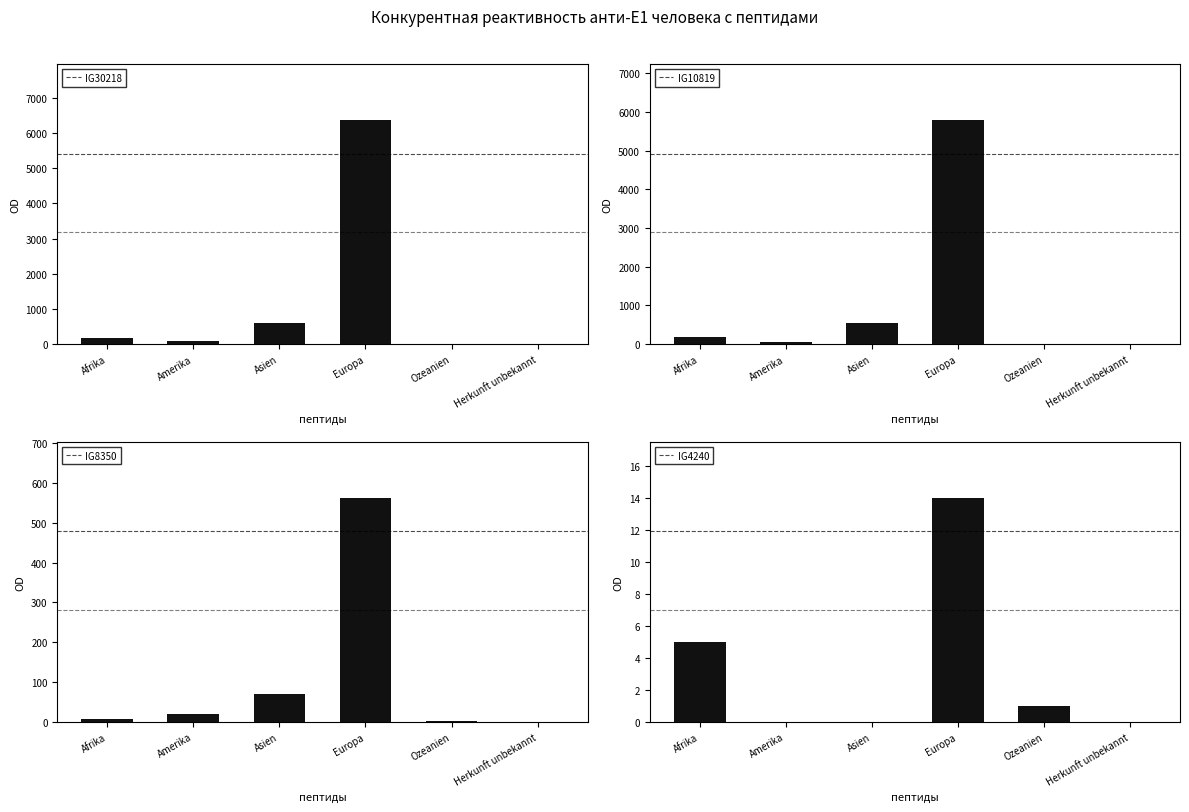

Reading right to left, extract all data points from this chart.

IG30218: Herkunft unbekannt=8	Ozeanien=10	Europa=6368	Asien=612	Amerika=79	Afrika=183
IG10819: Herkunft unbekannt=8	Ozeanien=7	Europa=5791	Asien=541	Amerika=60	Afrika=172
IG8350: Herkunft unbekannt=0	Ozeanien=2	Europa=563	Asien=71	Amerika=19	Afrika=6
IG4240: Herkunft unbekannt=0	Ozeanien=1	Europa=14	Asien=0	Amerika=0	Afrika=5